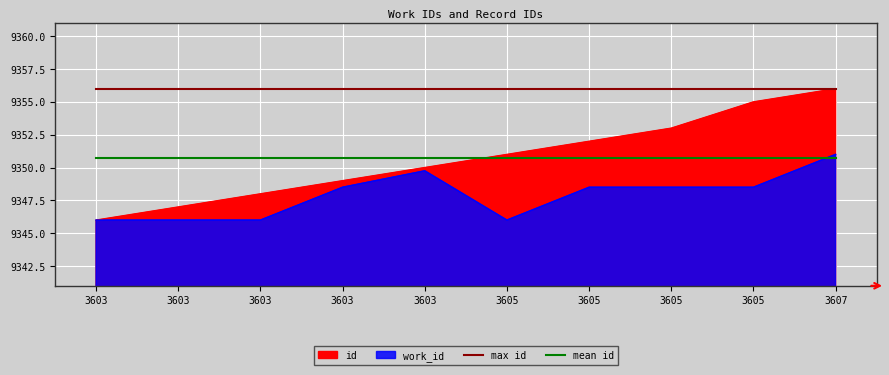

True or false: mean id has more than 1 interior local peaks.

False